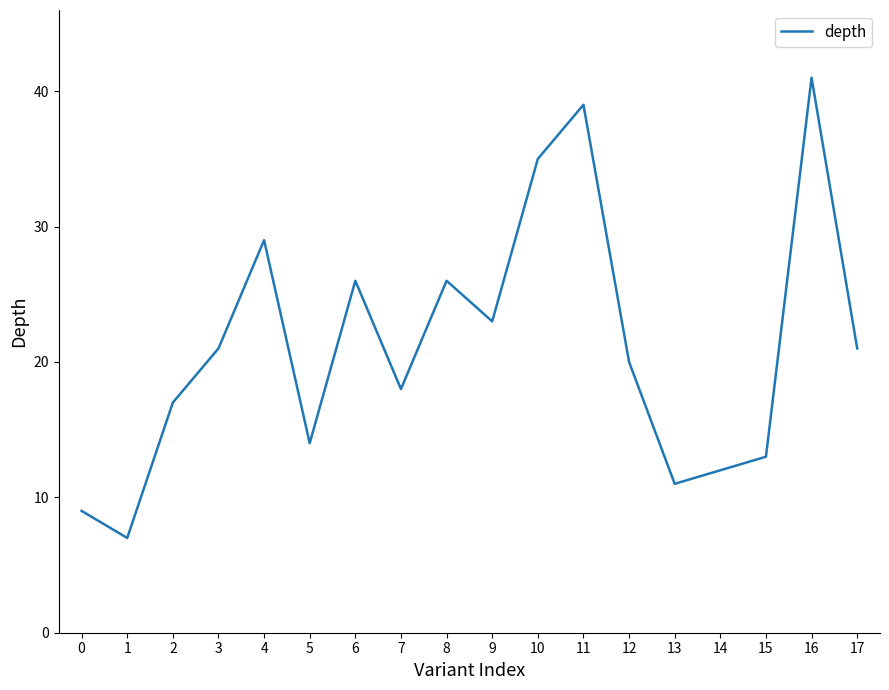

Does the chart display data point markers on the line(s)?

No